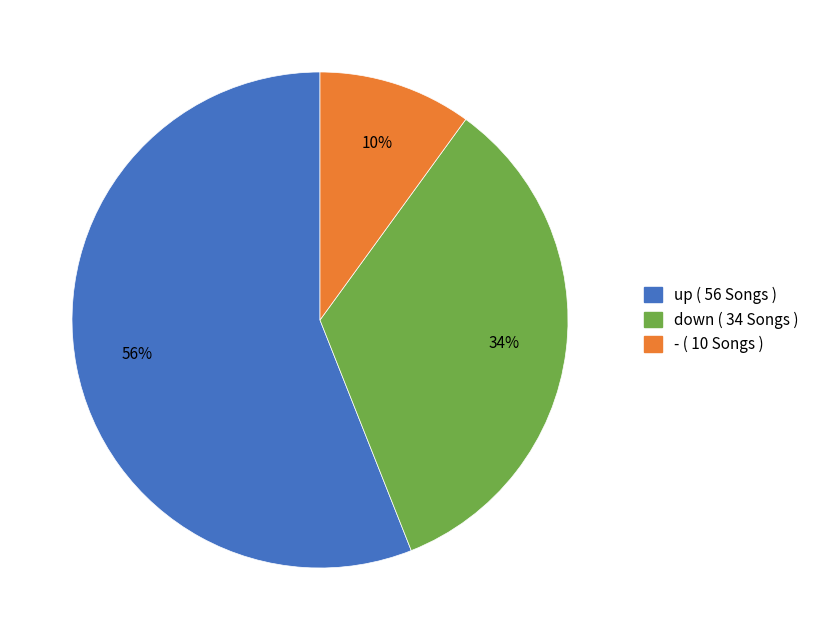

Is it true that up is 45% of the pie?

False